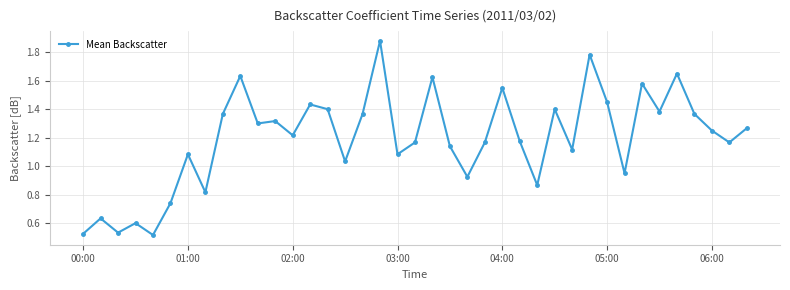

True or false: there are more than 1 points higher than both neighbors.

True